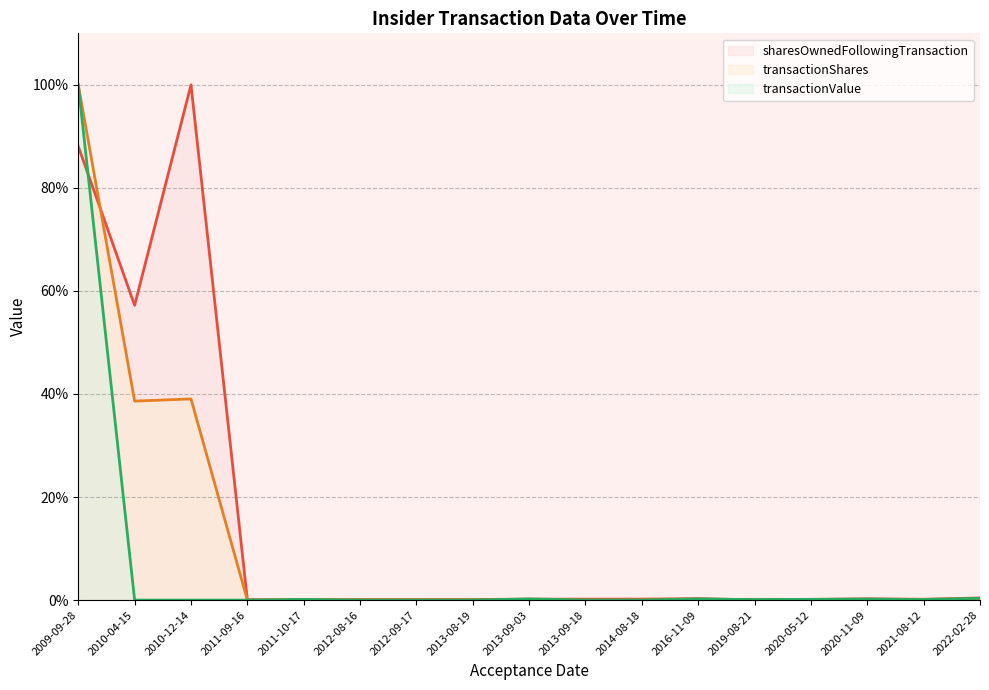

At 2021-08-12, list the series in order from largest to smallest.

sharesOwnedFollowingTransaction (line), transactionShares (line), transactionValue (line)